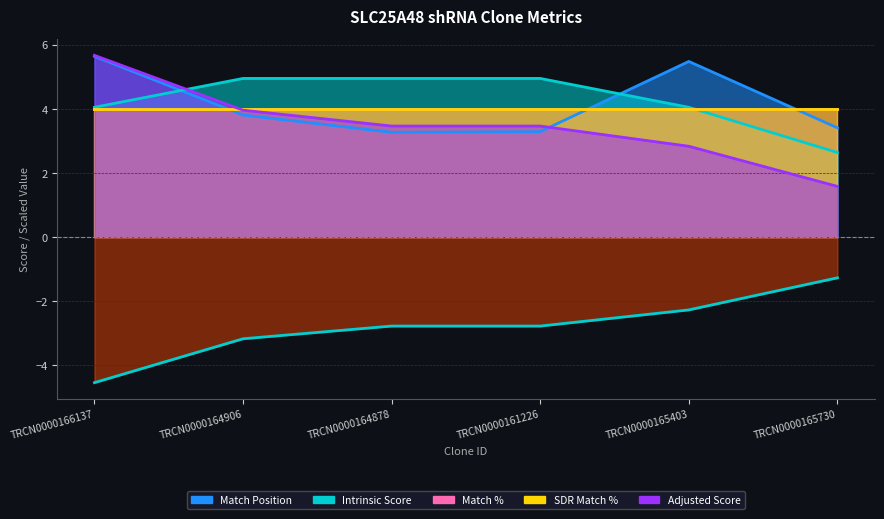

At how many categories does at least one series exceed 2?

6